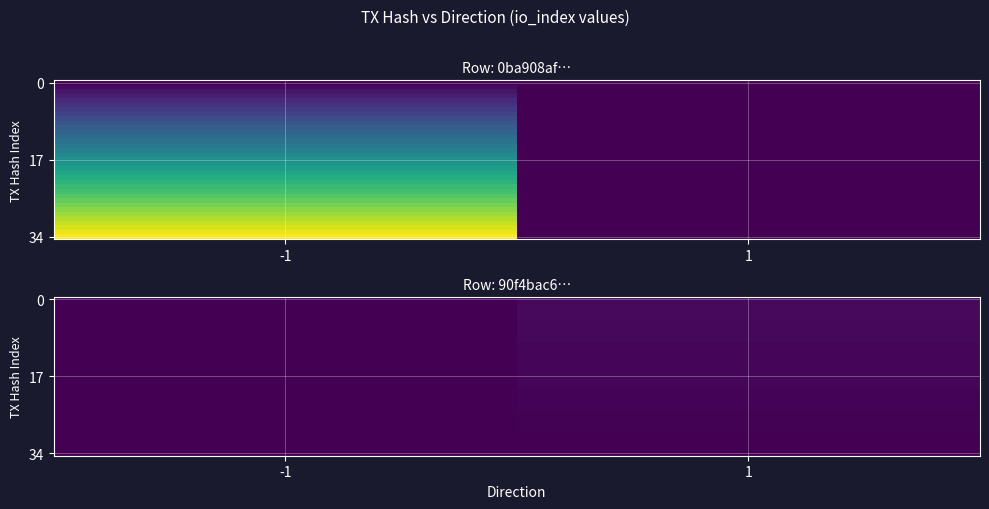

At how many categories does at least one series exceed 1?

1